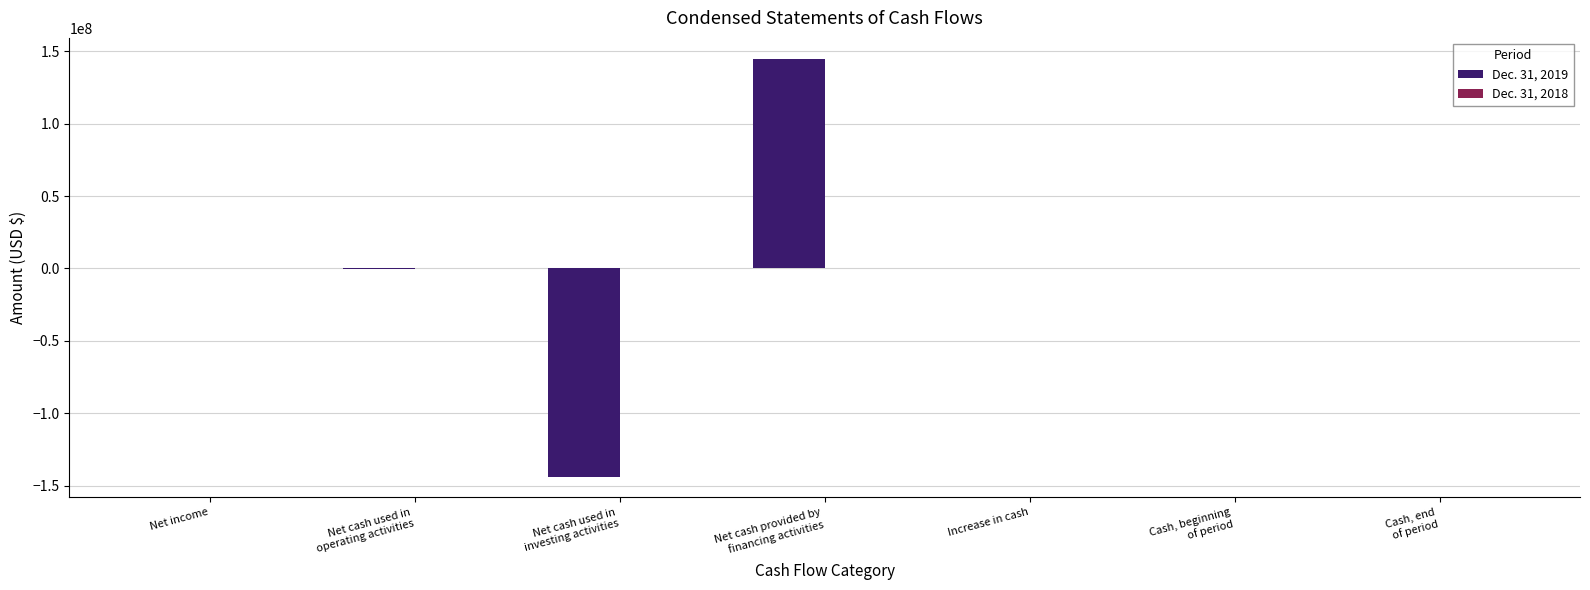

How many groups of bars are there?

7